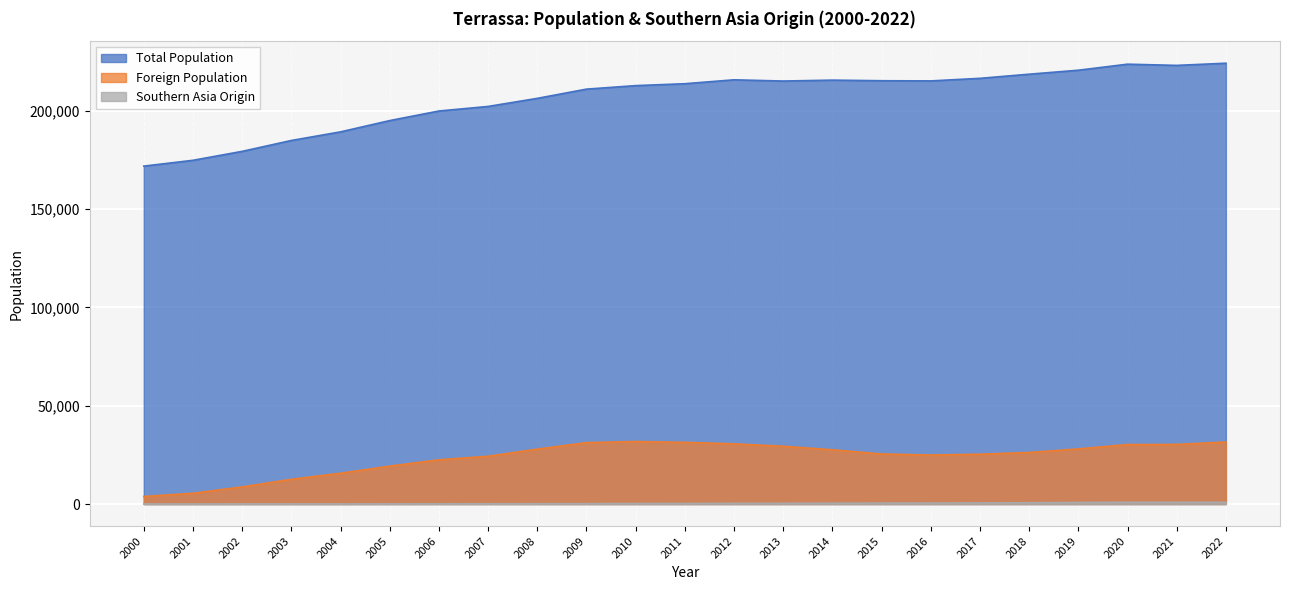

What is the difference between the second highest and minimum values in the Southern Asia Origin series?

856